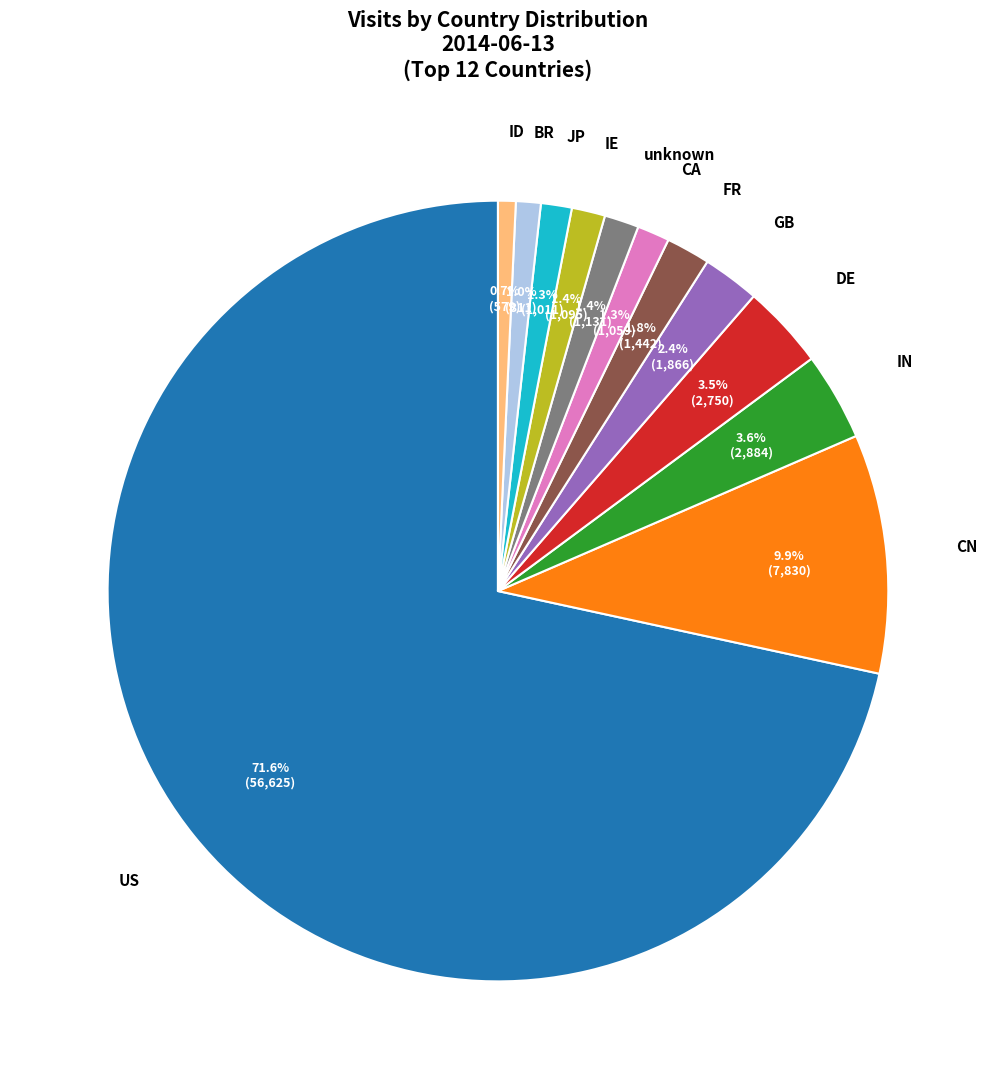

Does any single category account for the majority?

Yes